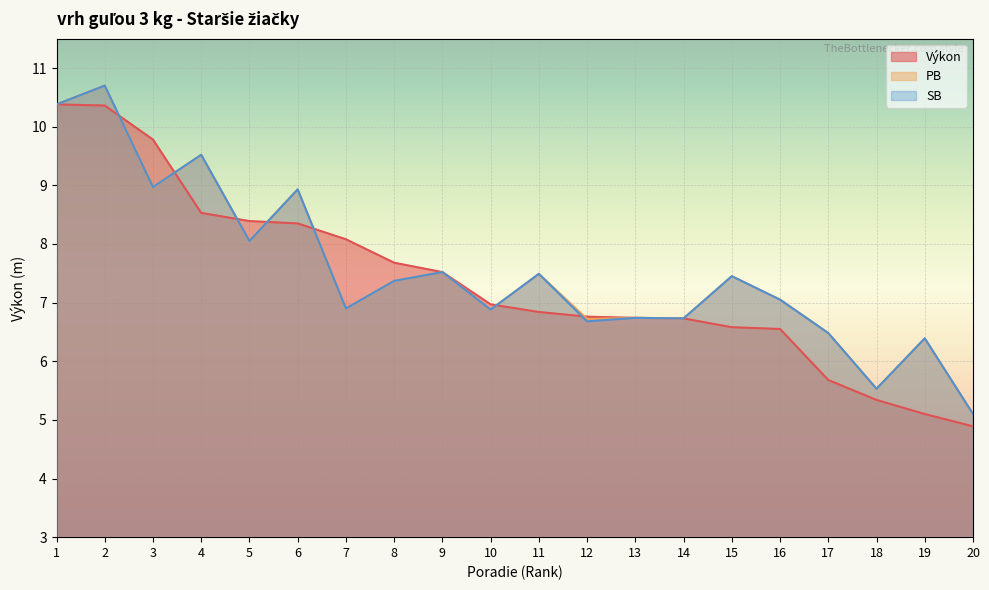

At which category is the sum across all series the highest?

2